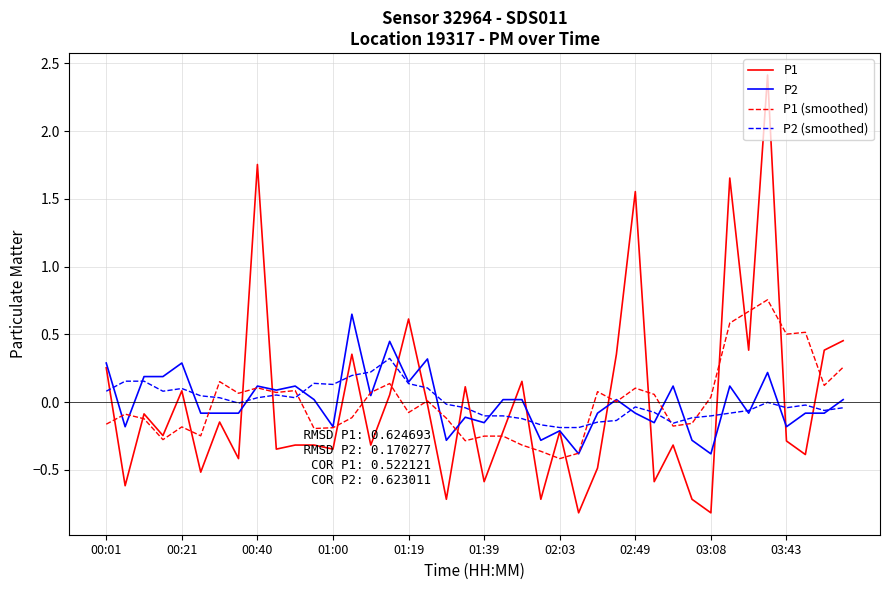

What is the difference between the maximum and minimum values in the P2 series?

1.0